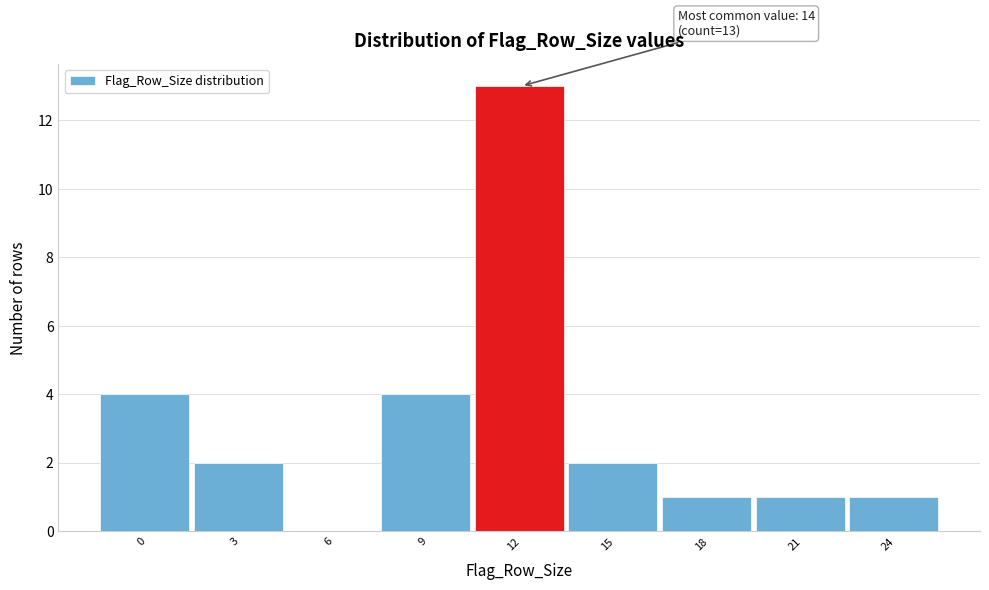

Reading left to right, what are all the values shown in this chart?

0=4	3=2	6=0	9=4	12=13	15=2	18=1	21=1	24=1